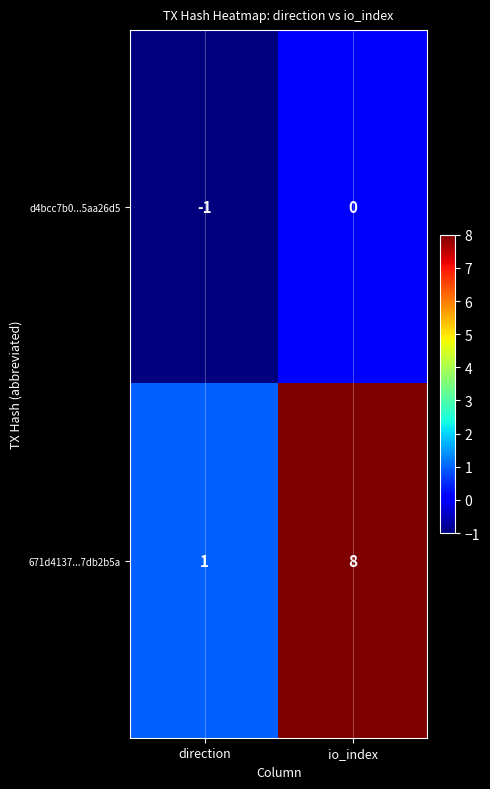

Where is 671d4137...7db2b5a nearest to the value 4?

direction